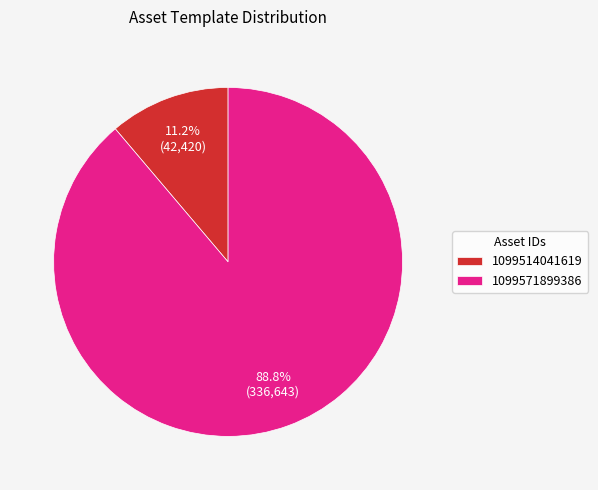

Which has a higher value, 1099571899386 or 1099514041619?

1099571899386